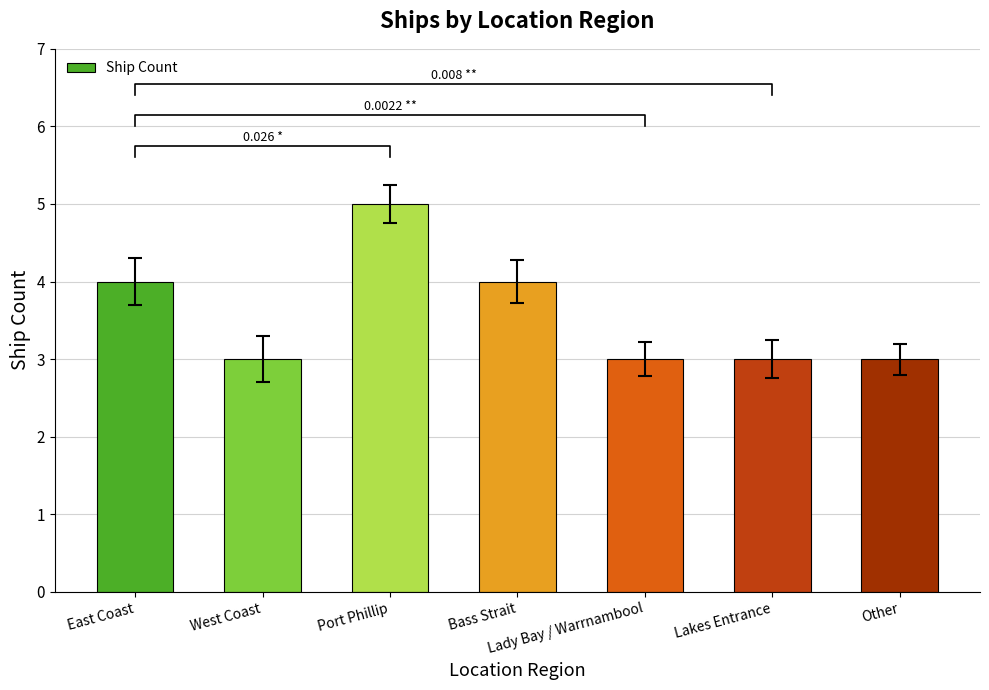

What is the difference between the second highest and minimum values?

1